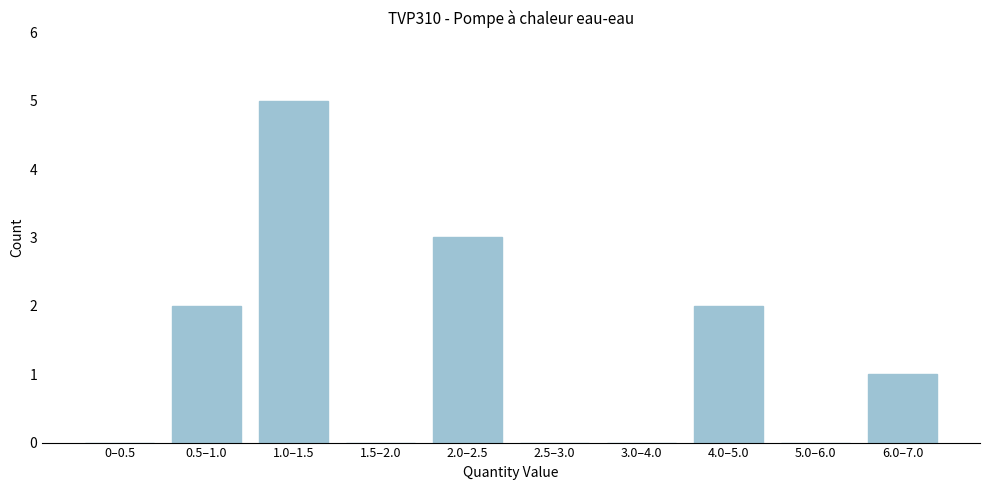

Reading left to right, transcribe all the data shown in this chart.

0–0.5=0	0.5–1.0=2	1.0–1.5=5	1.5–2.0=0	2.0–2.5=3	2.5–3.0=0	3.0–4.0=0	4.0–5.0=2	5.0–6.0=0	6.0–7.0=1